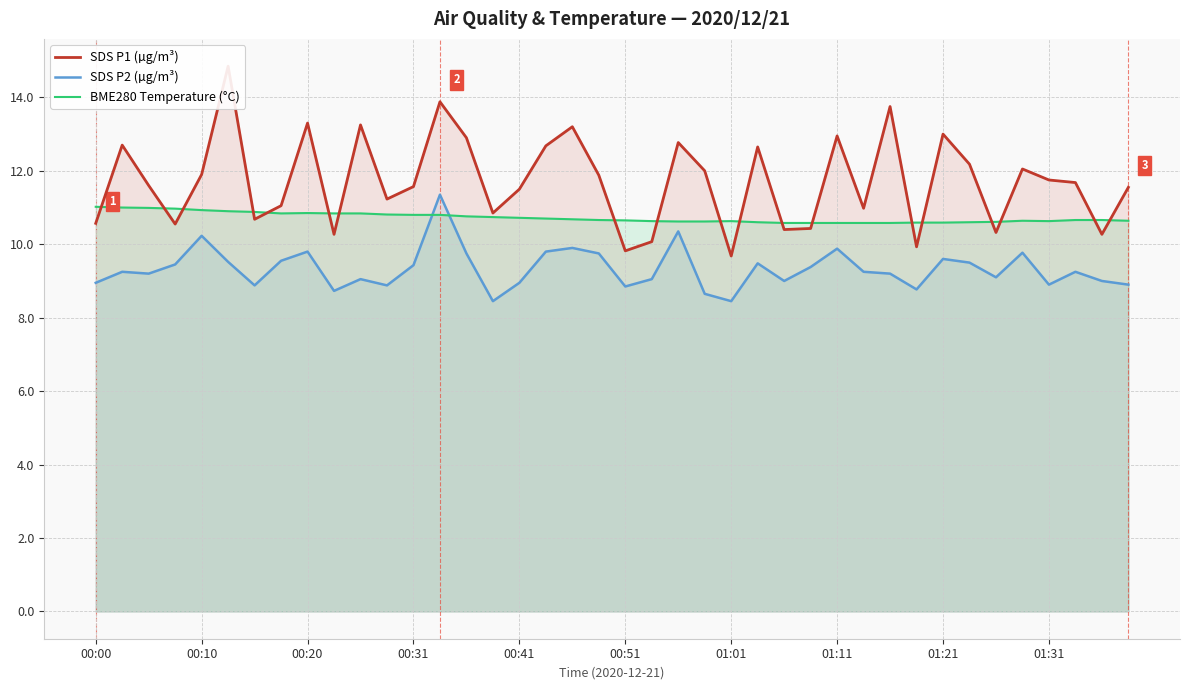

The value of SDS P2 (µg/m³) at 00:31 is 4.0. True or false?

False